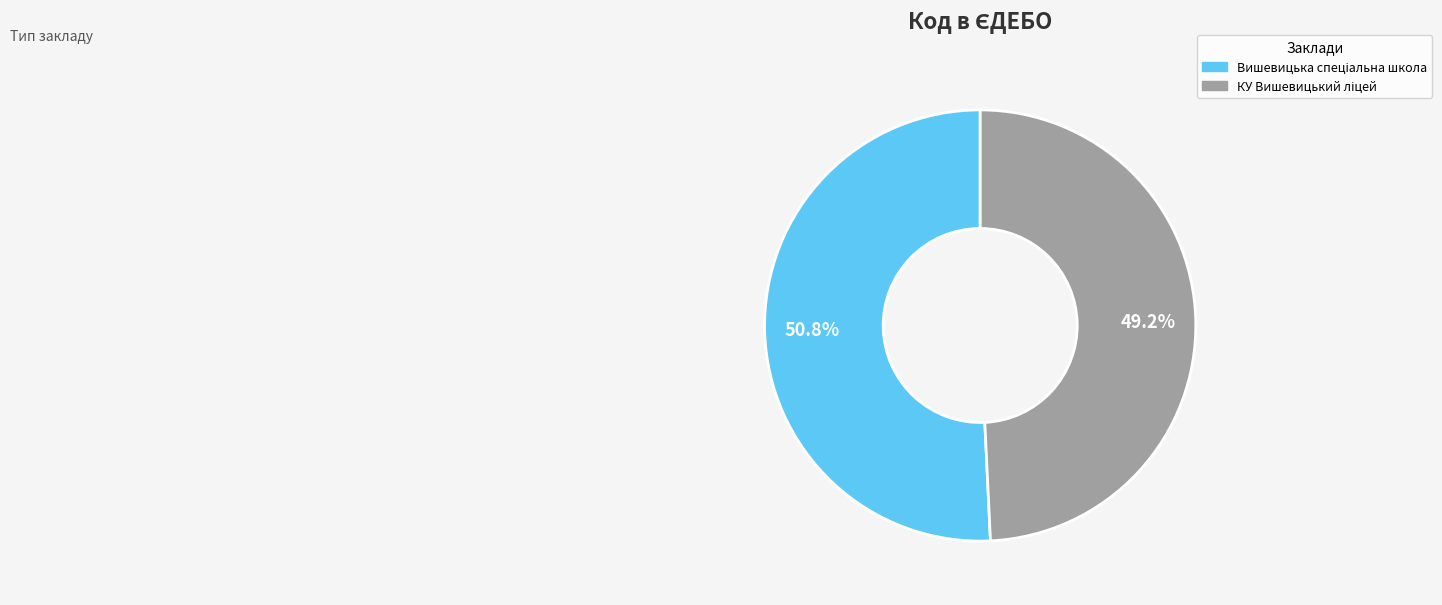

Does any single category account for the majority?

Yes